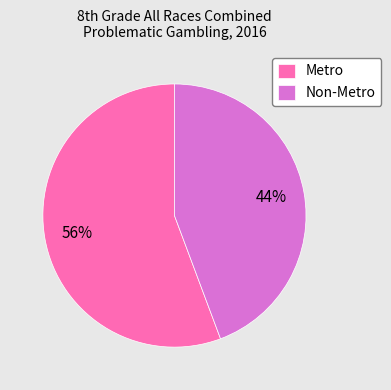

Does Non-Metro represent more than half of the total?

No